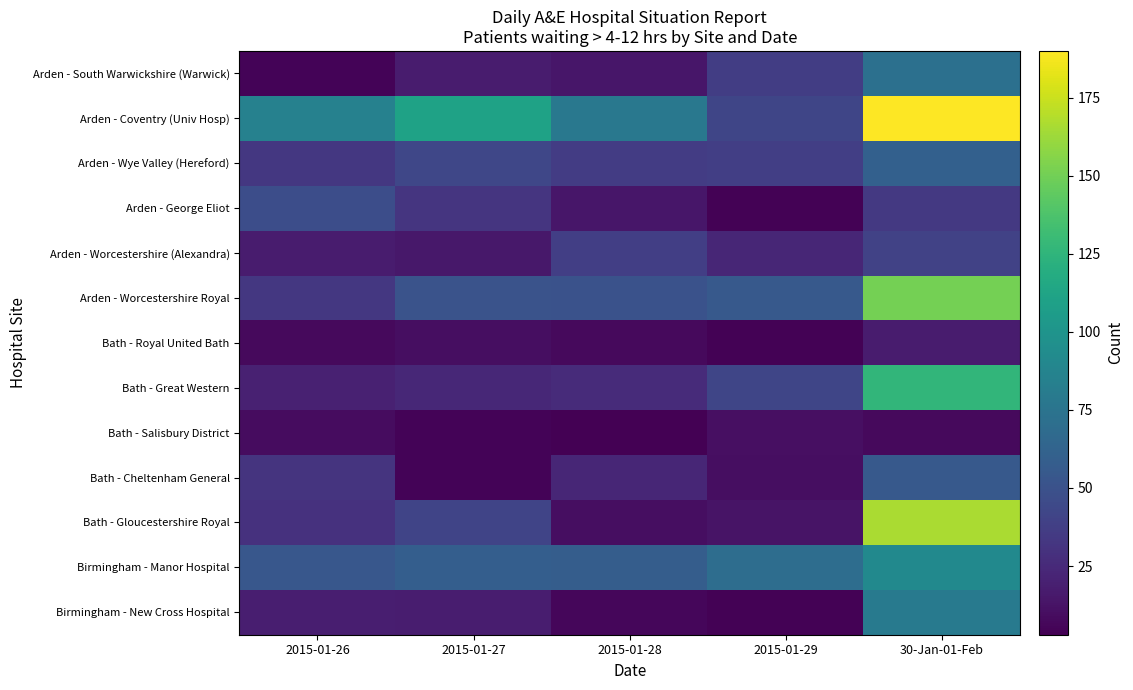

Which series has the largest total across all categories?

Arden - Coventry (Univ Hosp)